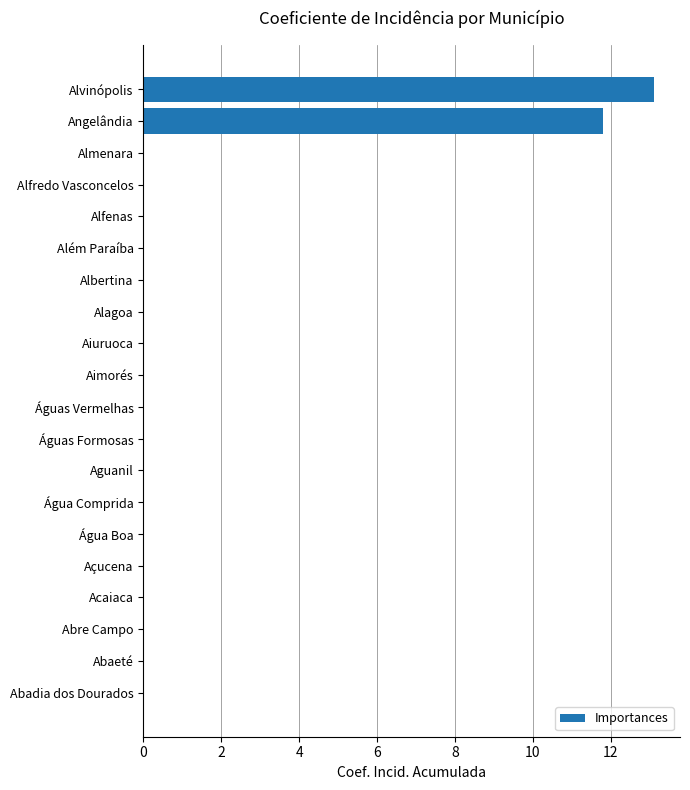

Where is the data nearest to the value 6?

Angelândia